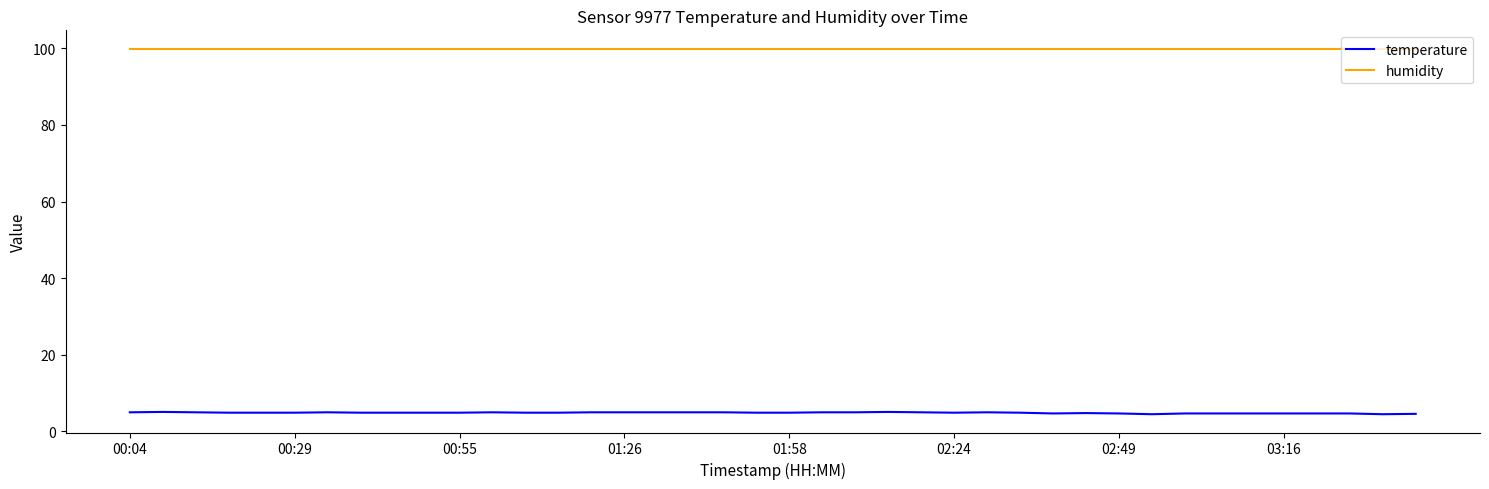

Which series has the largest total across all categories?

humidity